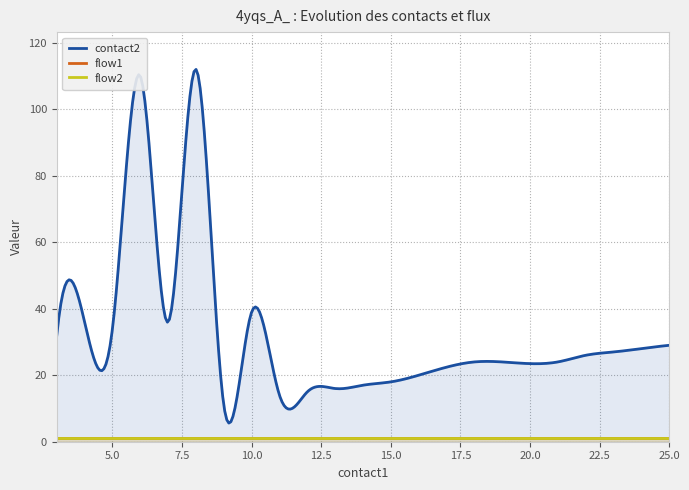

Which series has the largest total across all categories?

contact2